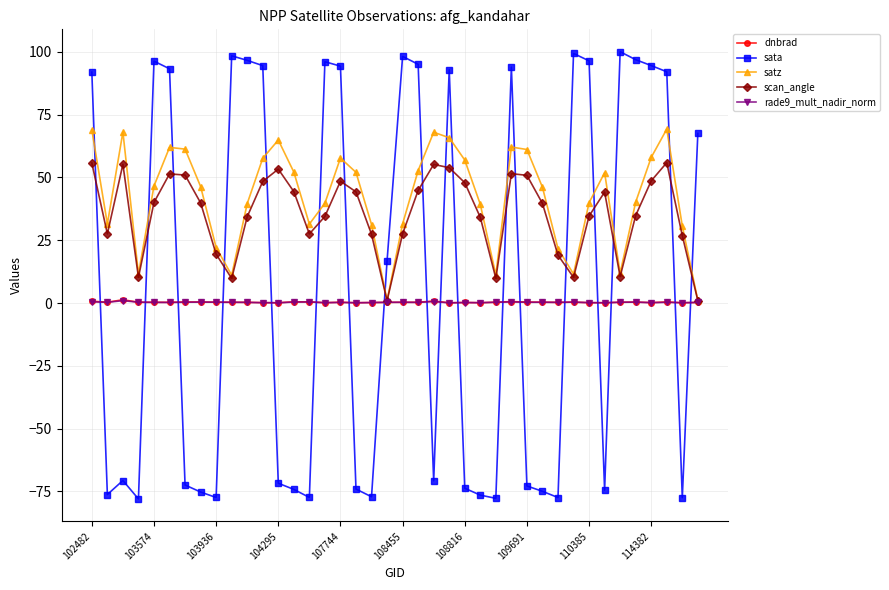

What is the minimum value shown in the chart?

-78.0